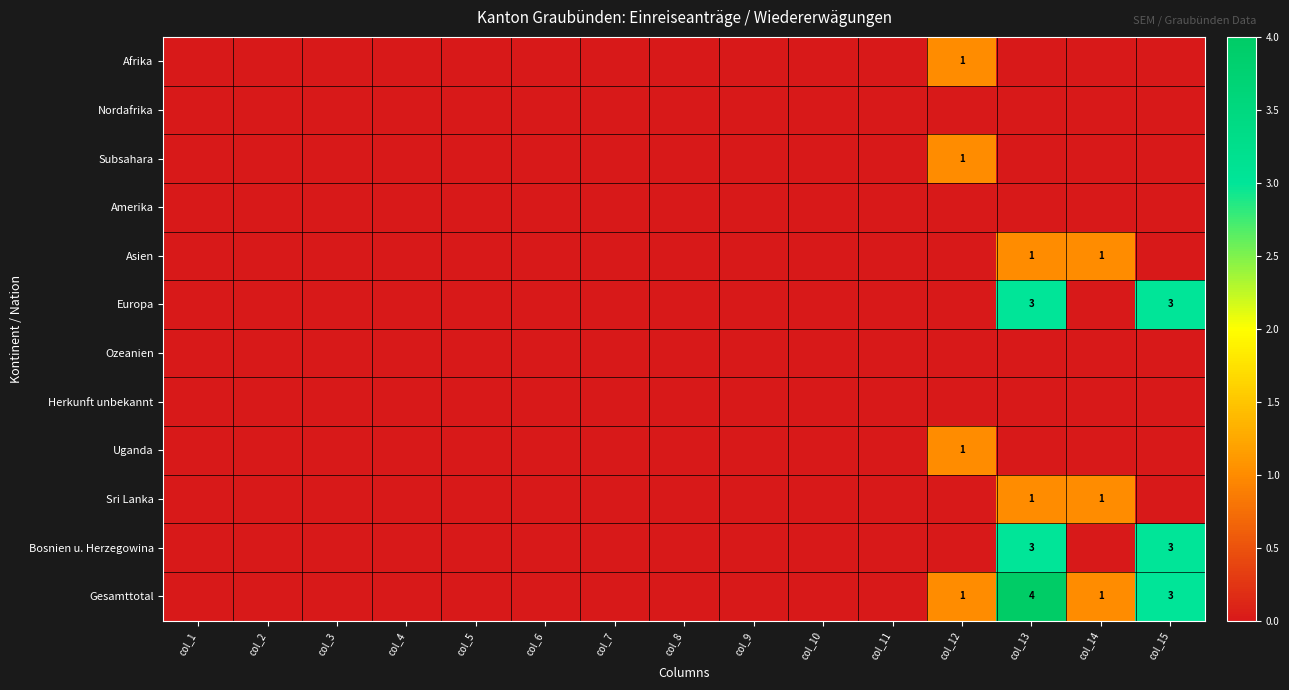

List the series in order of their peak value, highest first.

Gesamttotal, Europa, Bosnien u. Herzegowina, Afrika, Subsahara, Asien, Uganda, Sri Lanka, Nordafrika, Amerika, Ozeanien, Herkunft unbekannt